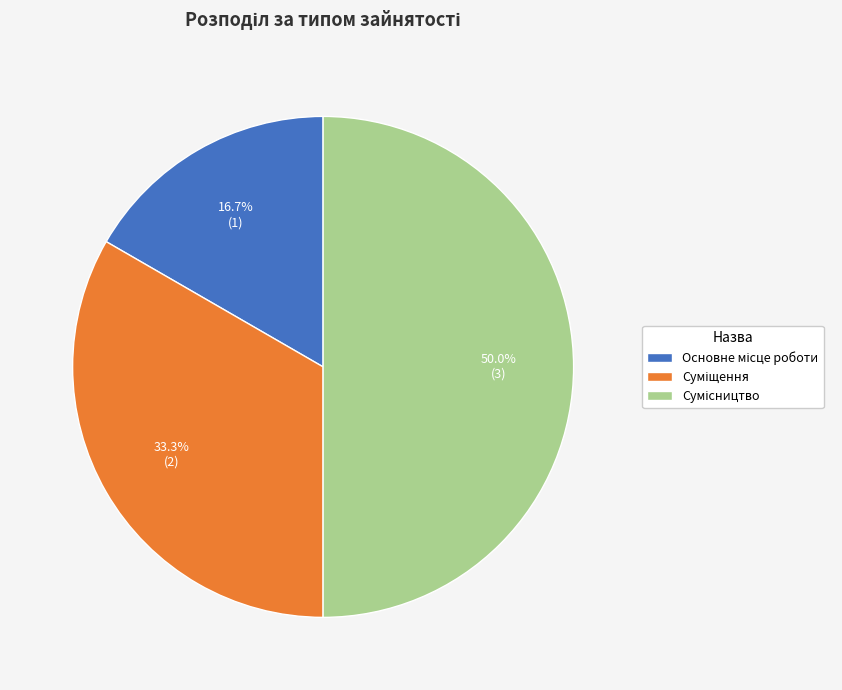

Is it true that Основне місце роботи is 9% of the pie?

False